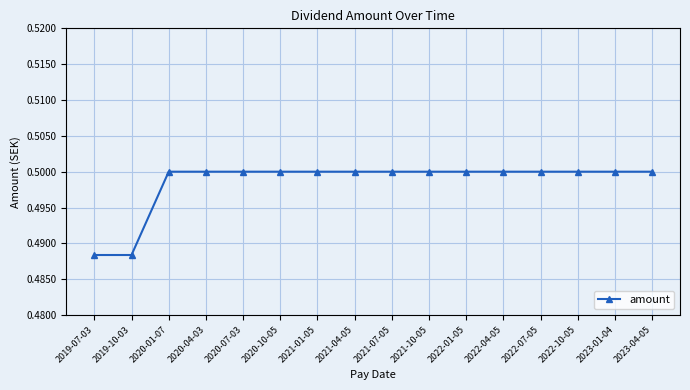

How many values are between 0 and 1?

16